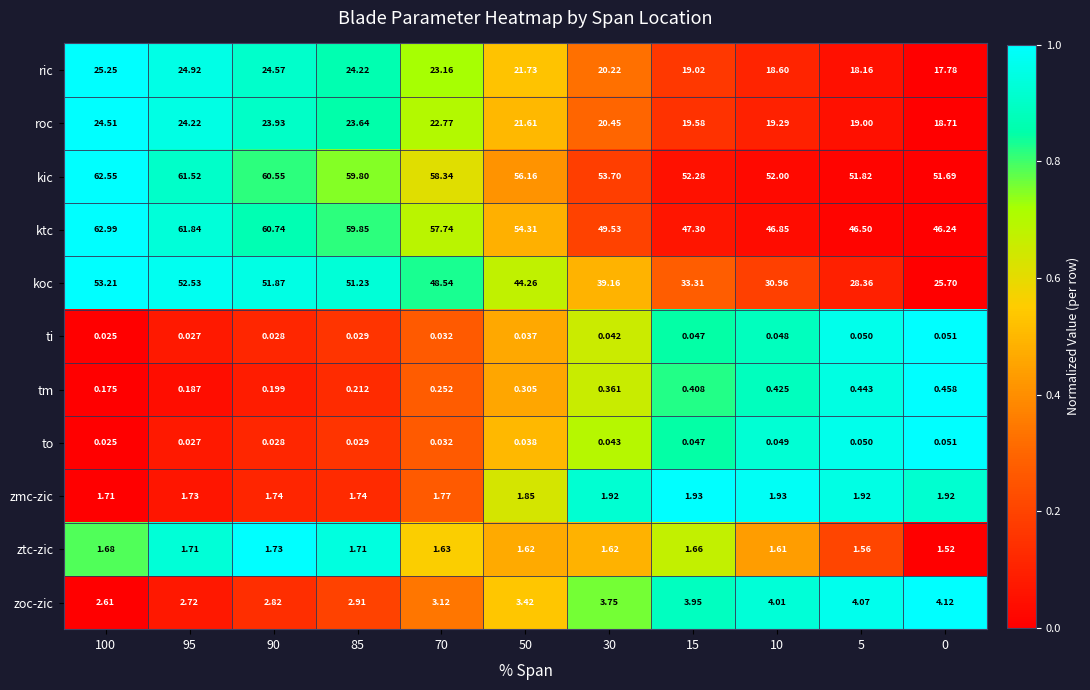

What is the difference between the highest and lowest values at 0?

51.6